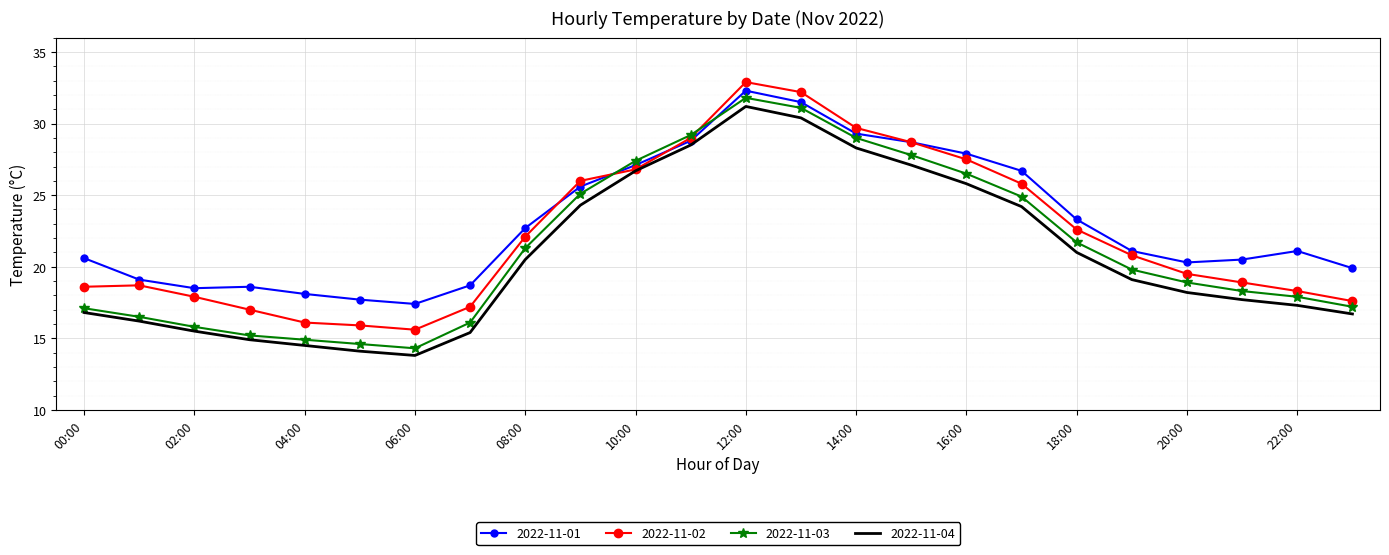

Which series has the largest range (max minus min)?

2022-11-03